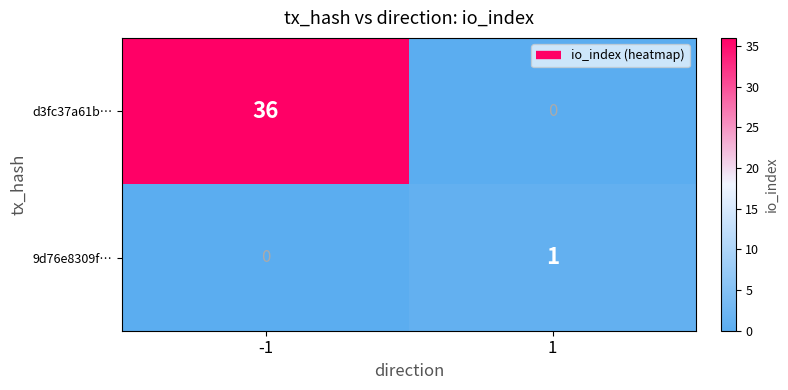

What is the total value across all series at -1?

36